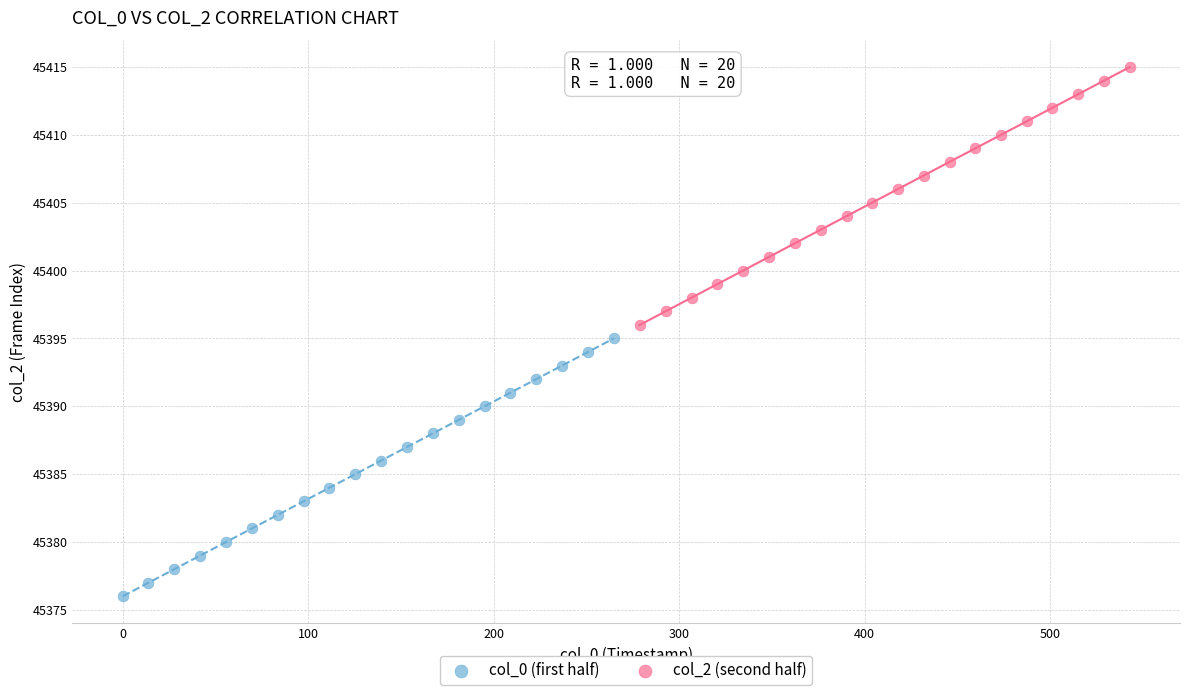

Which series contains the lowest Y value?

col_0 (first half)